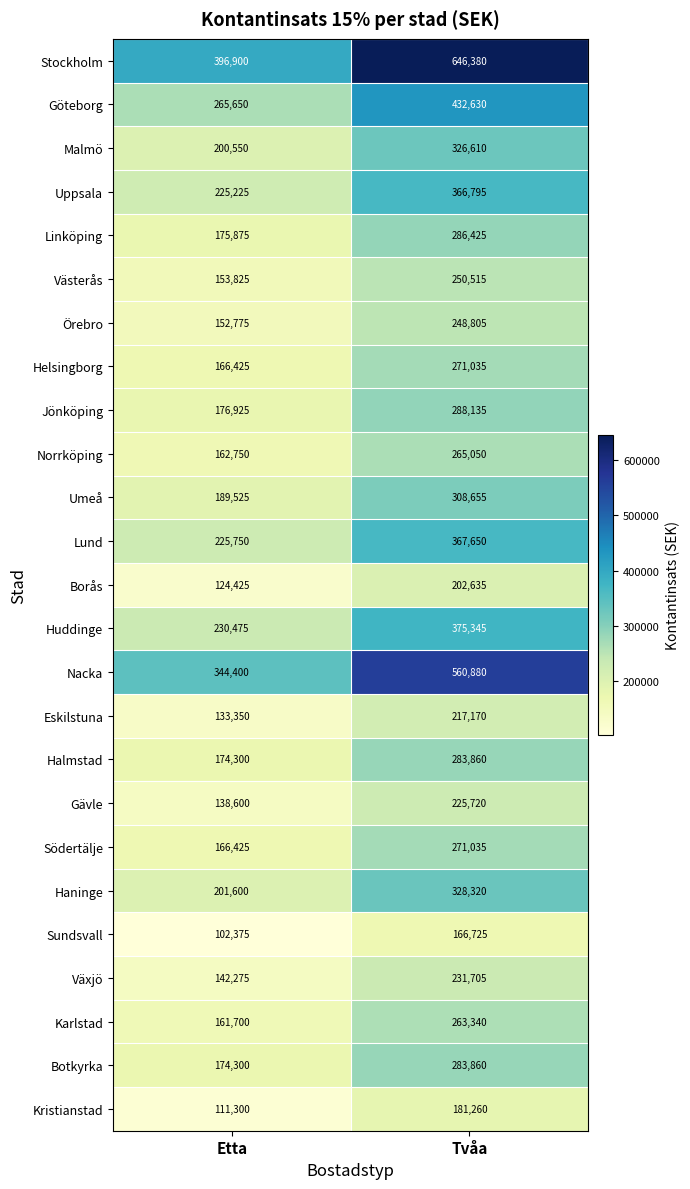

Between Etta and Tvåa, which series saw the biggest shift?

Stockholm